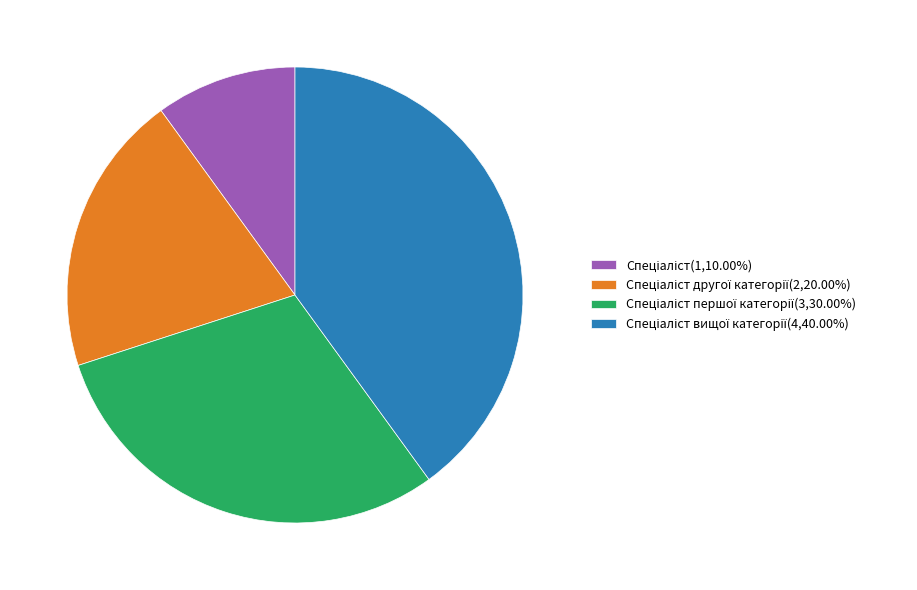

Does any single category account for the majority?

No